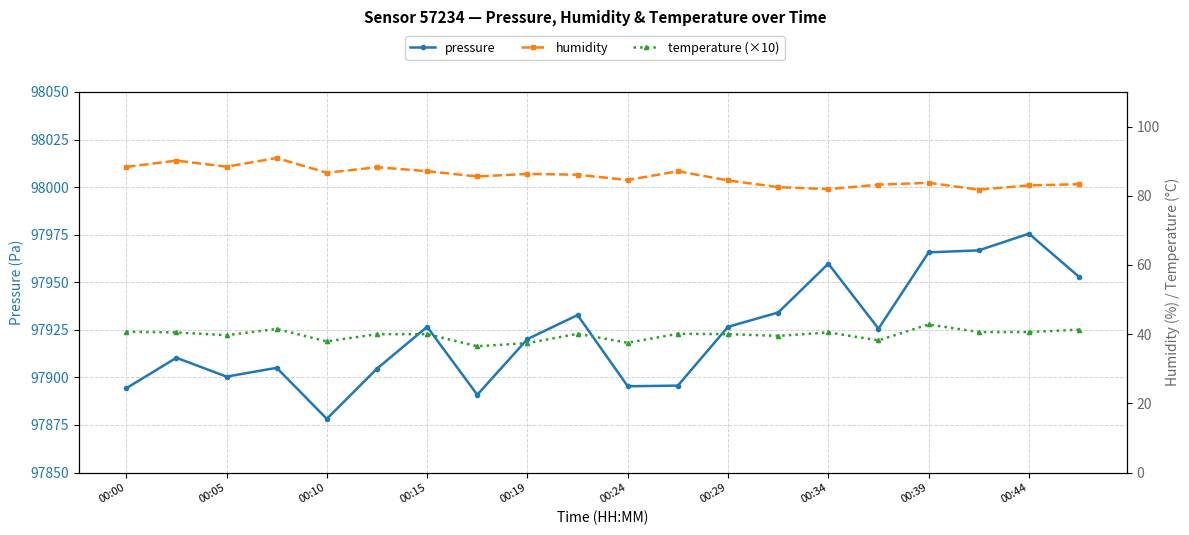

What are all the series names shown in the legend?

pressure, humidity, temperature (×10)